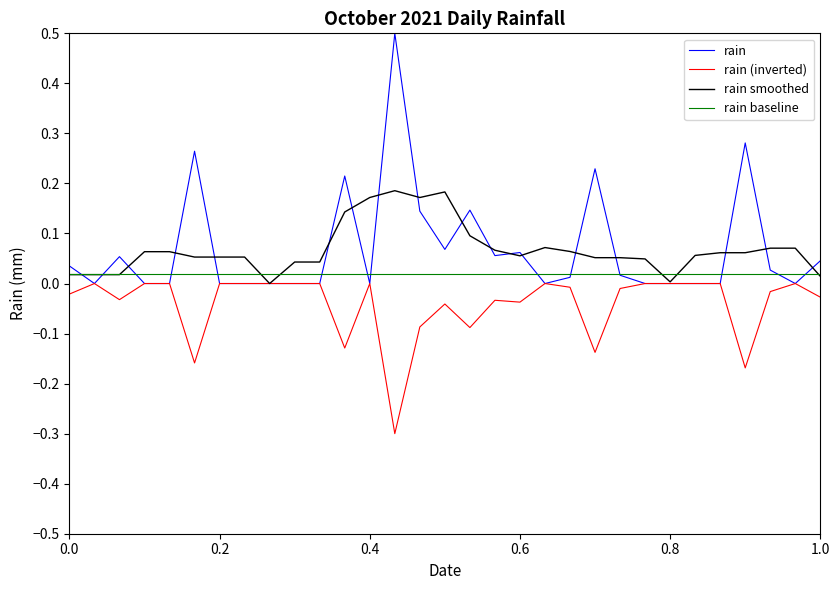

Does the chart display data point markers on the line(s)?

No